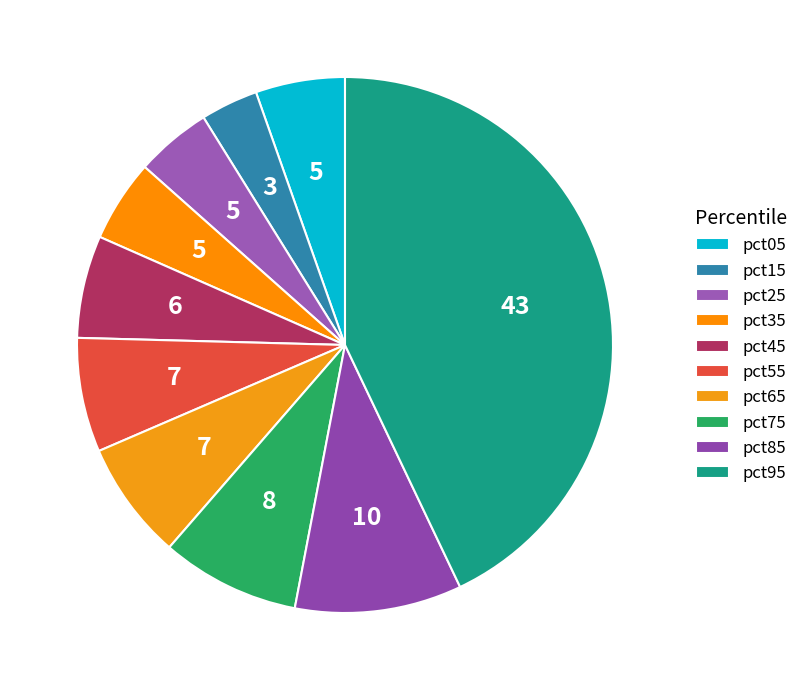

Is pct15 the majority of the pie?

No